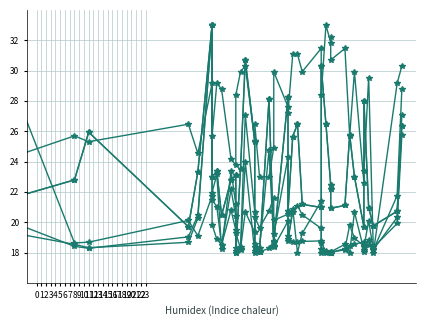

What are all the series names shown in the legend?

col_11, col_13, col_14, col_9, col_12, col_8